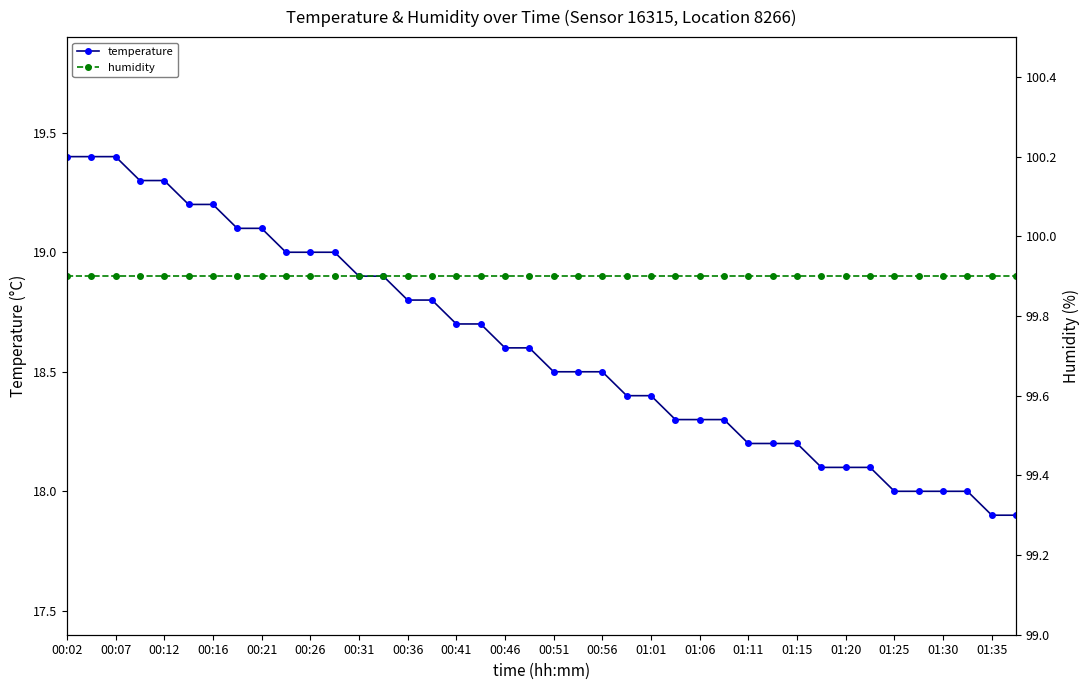

How many series are shown in this chart?

2